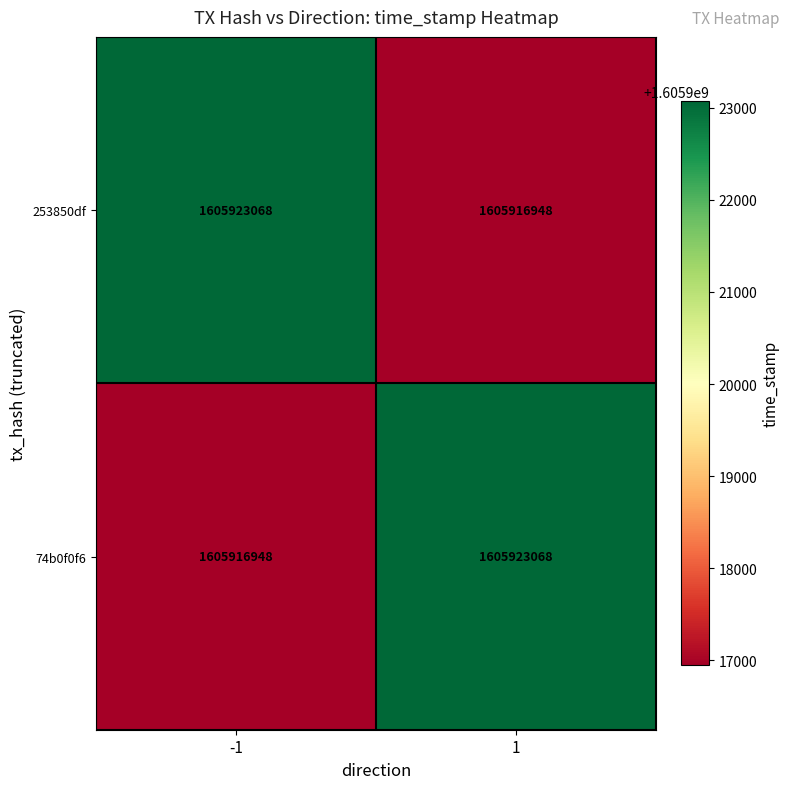

What is the maximum value shown in the chart?

1605923068